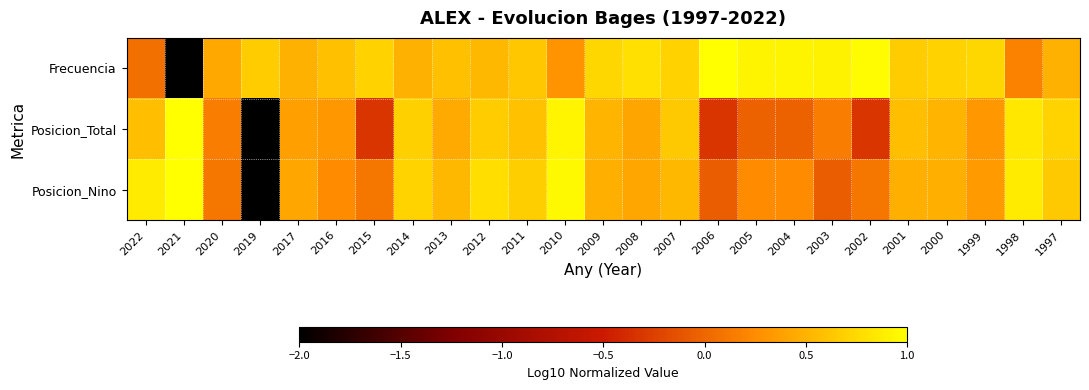

List the series in order of their overall mean, lowest first.

Posicion_Total, Posicion_Nino, Frecuencia